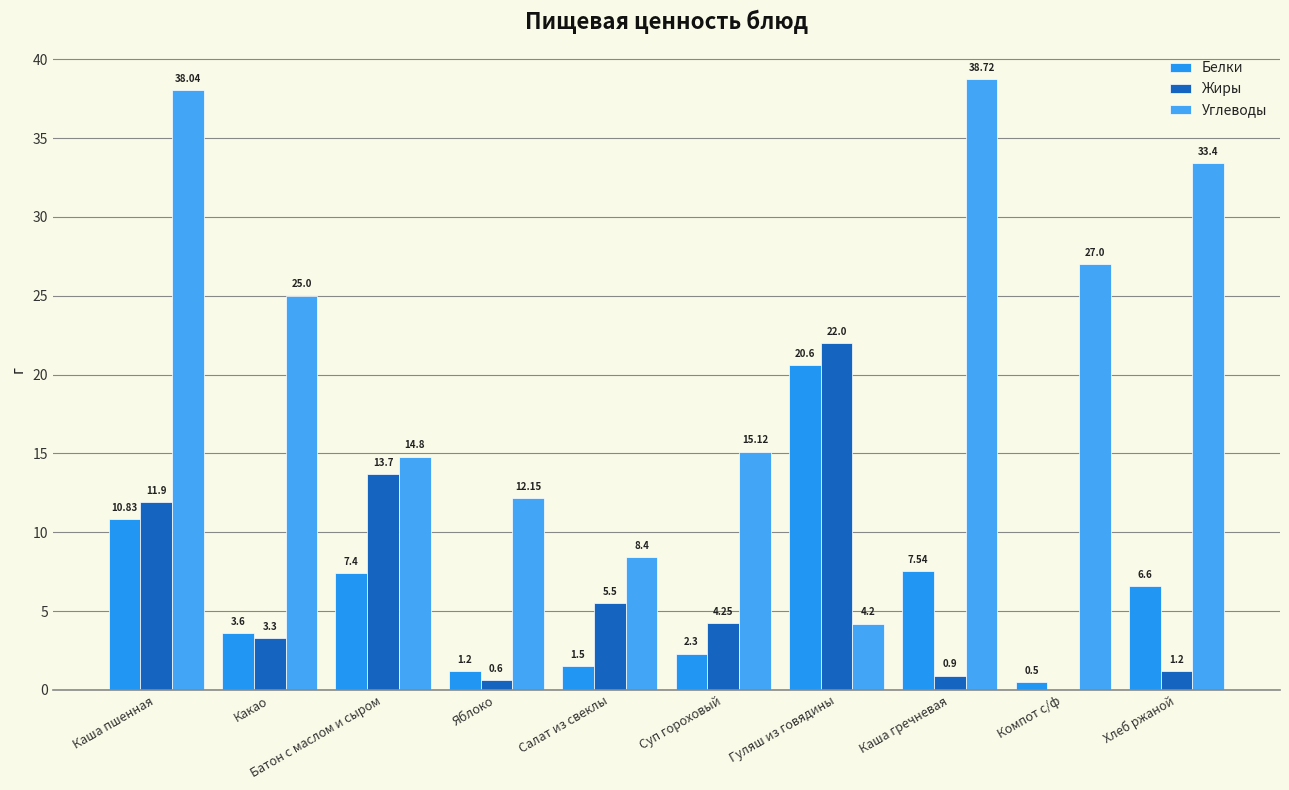

What is the difference between the Углеводы values at Хлеб ржаной and Компот с/ф?

6.4